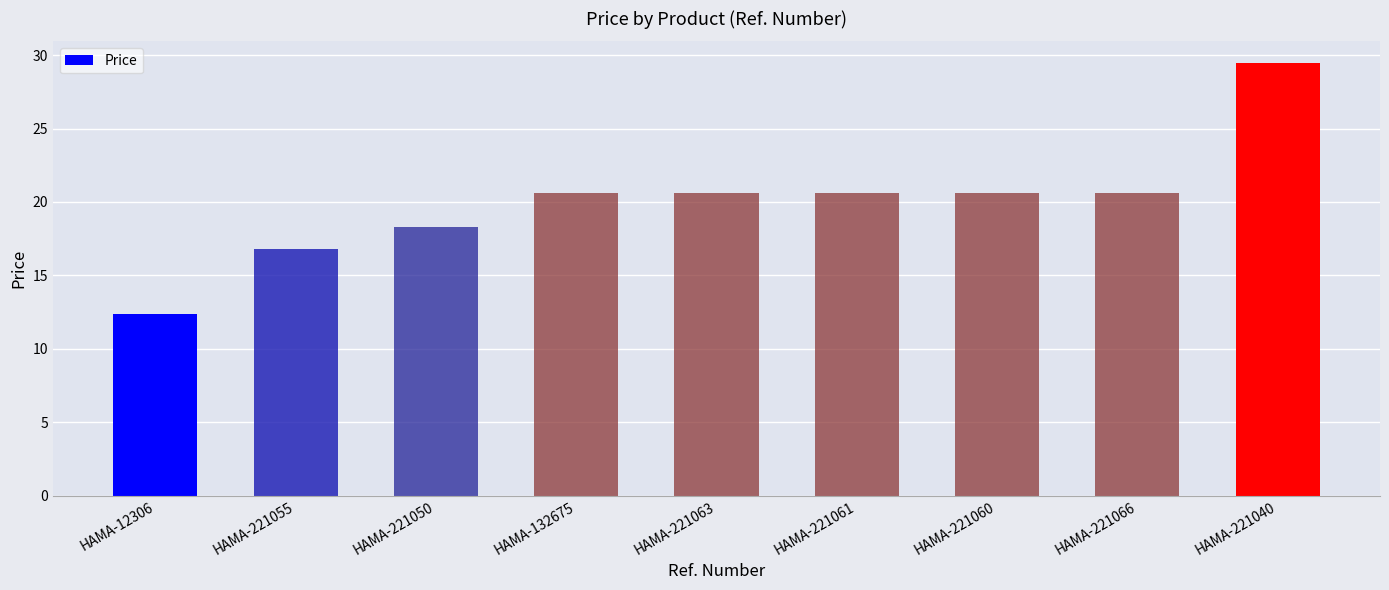

What is the label of the 6th bar from the right?

HAMA-132675